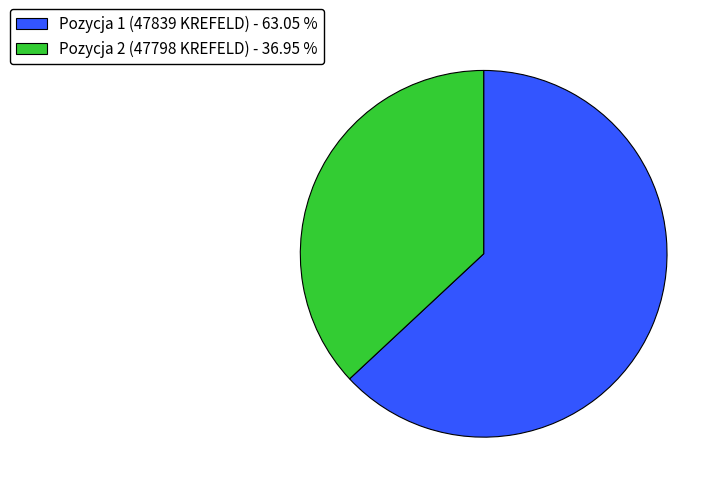

Which has a higher value, Pozycja 2 (47798 KREFELD) - 36.95 % or Pozycja 1 (47839 KREFELD) - 63.05 %?

Pozycja 1 (47839 KREFELD) - 63.05 %